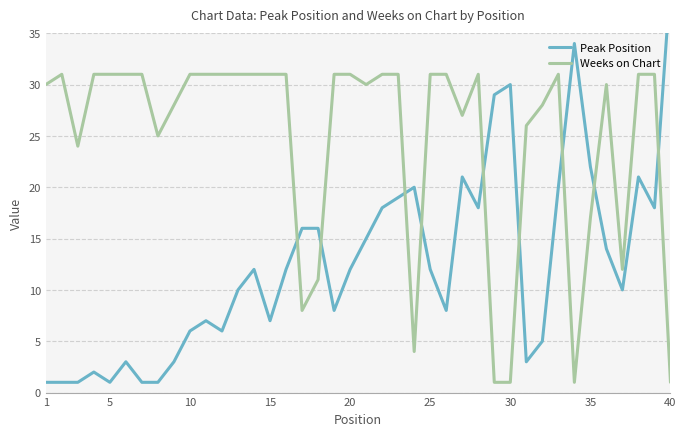

Where is Weeks on Chart nearest to the value 16?

35